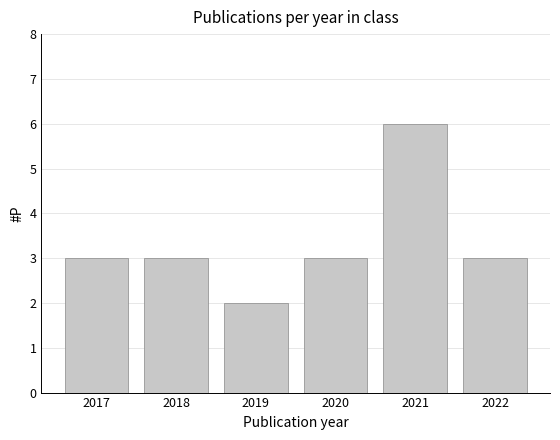

How many bars are there in total?

6